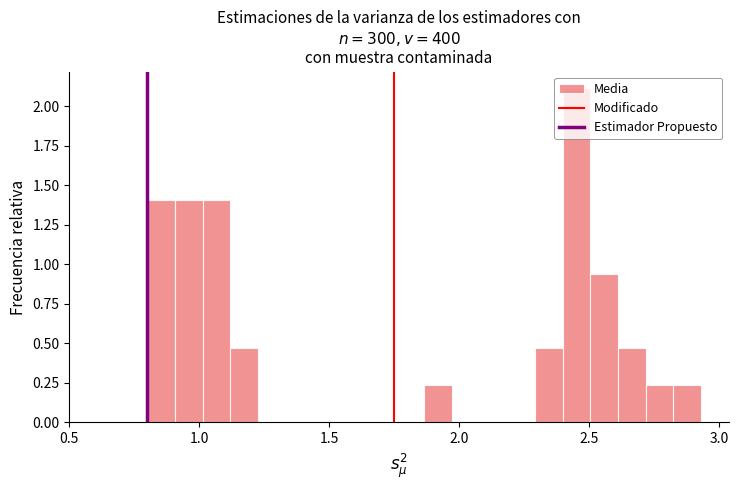

Read against the x-axis, roughly where is the centre of the tallest bar?

2.45